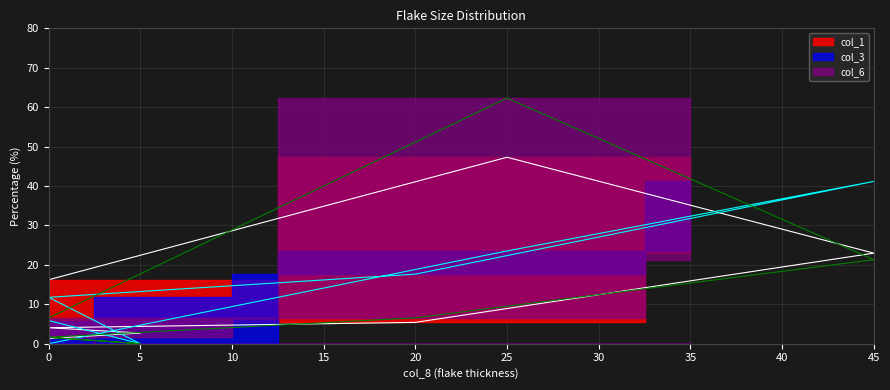

At which label does col_3 first exceed 11?

25